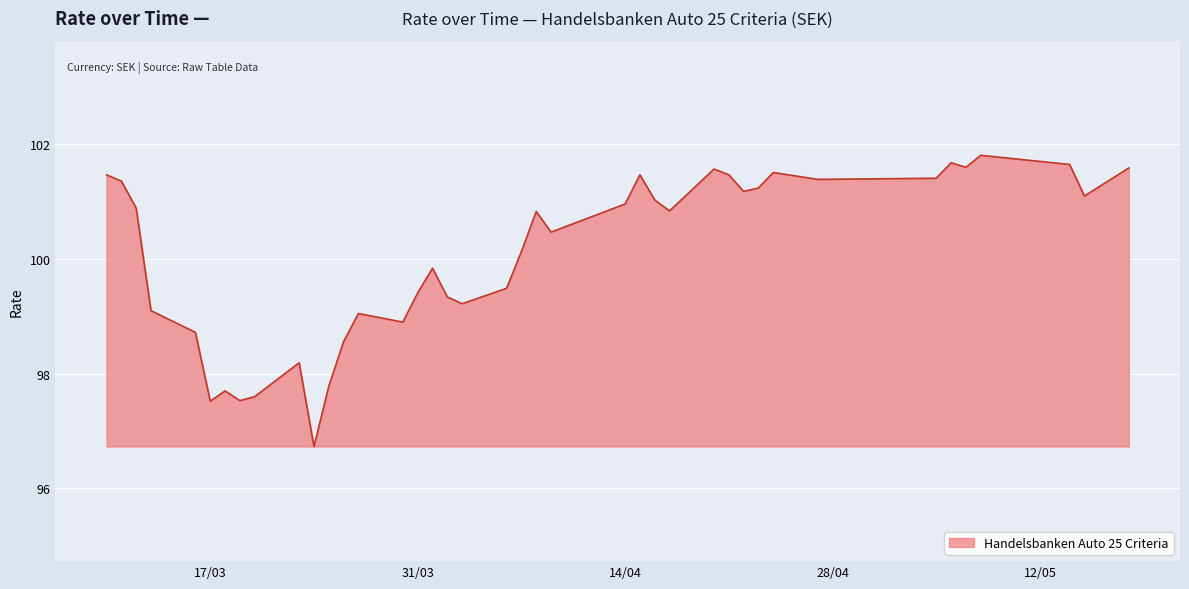

What is the sum of all values?

4003.3